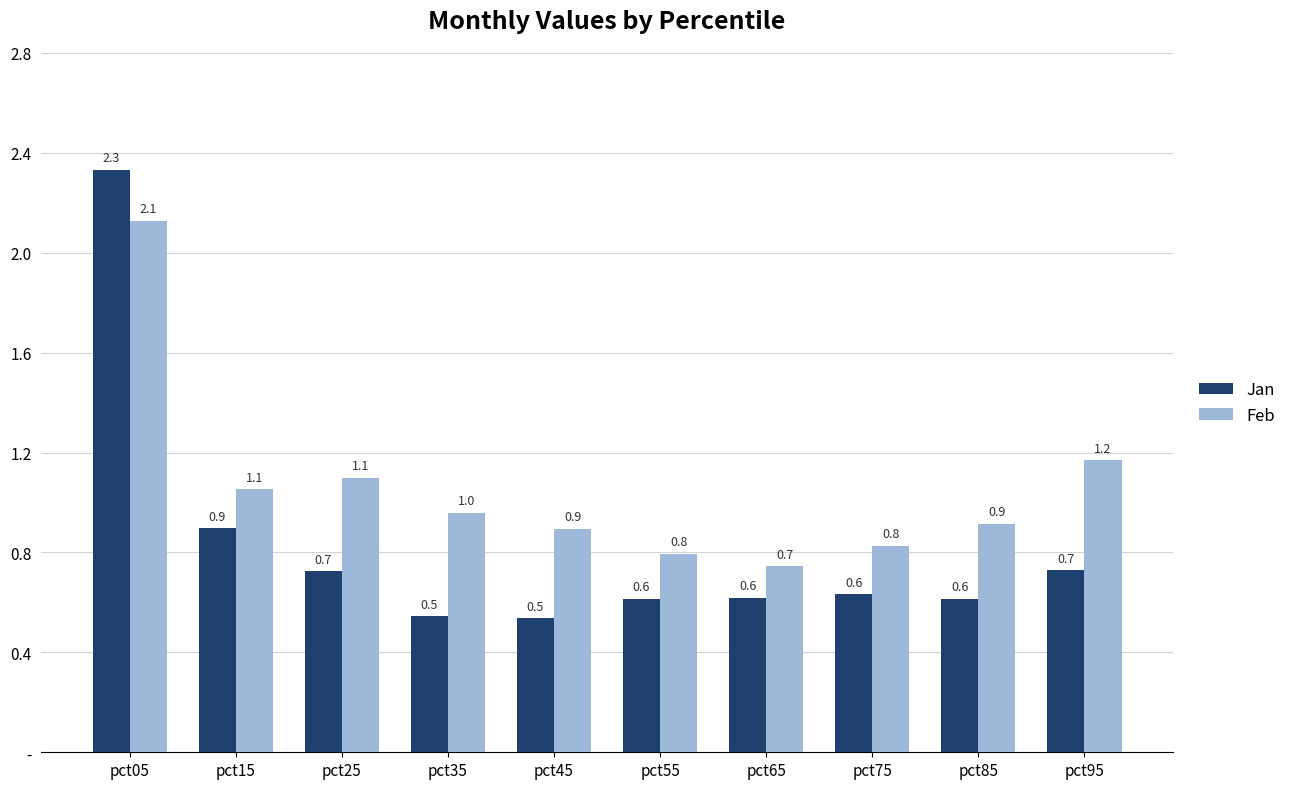

List the series in order of their peak value, lowest first.

Feb, Jan